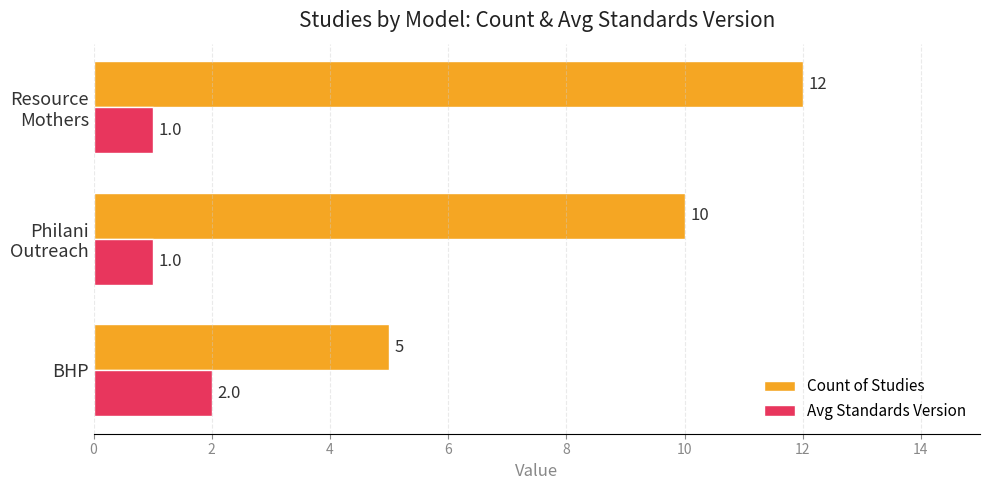

How many series are shown in this chart?

2